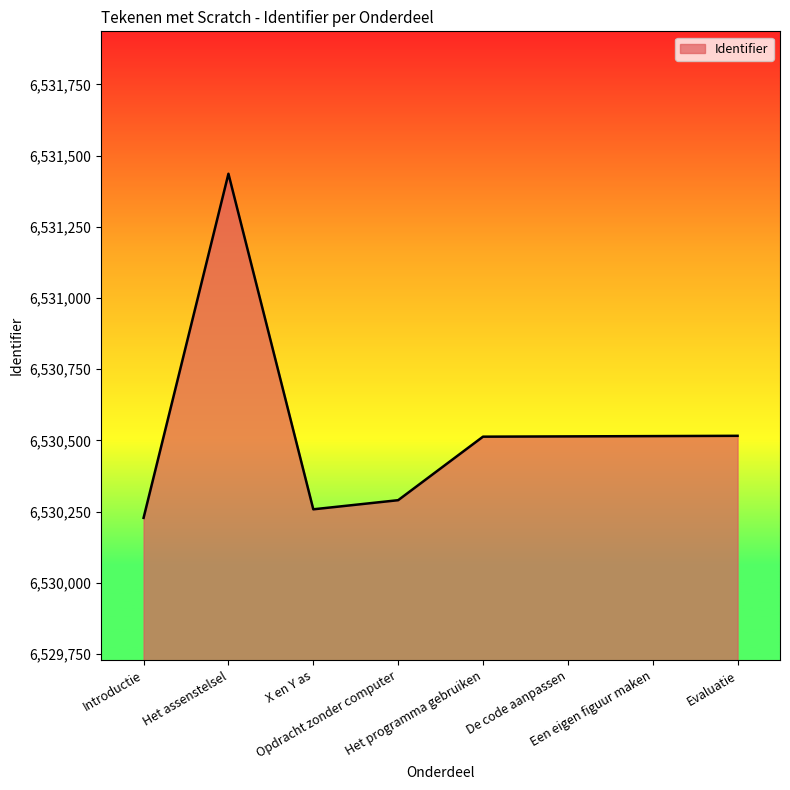

At which label does the data first exceed 6530514?

Het assenstelsel